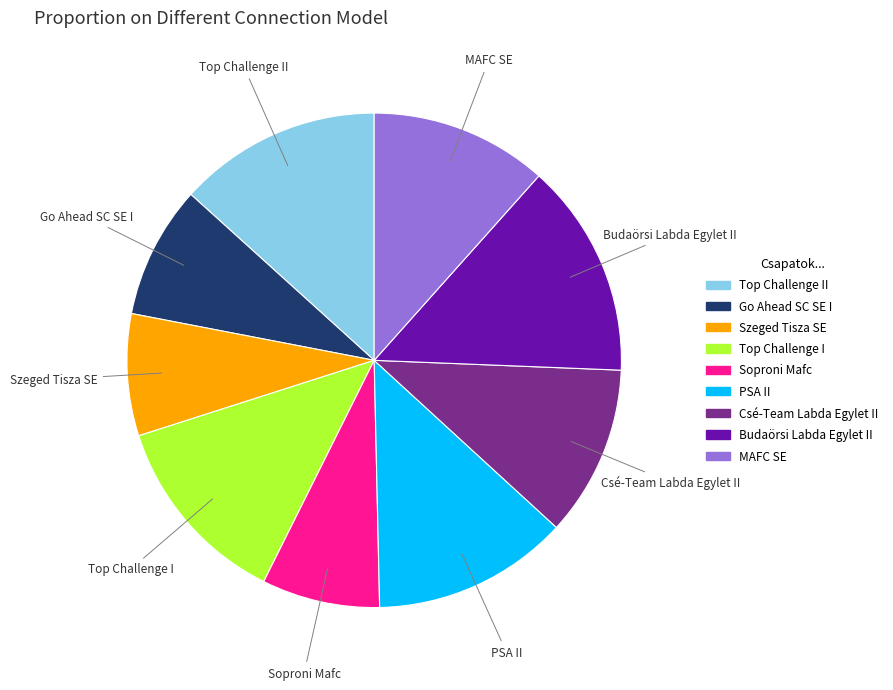

Do PSA II and Szeged Tisza SE together represent more than half of the pie?

No